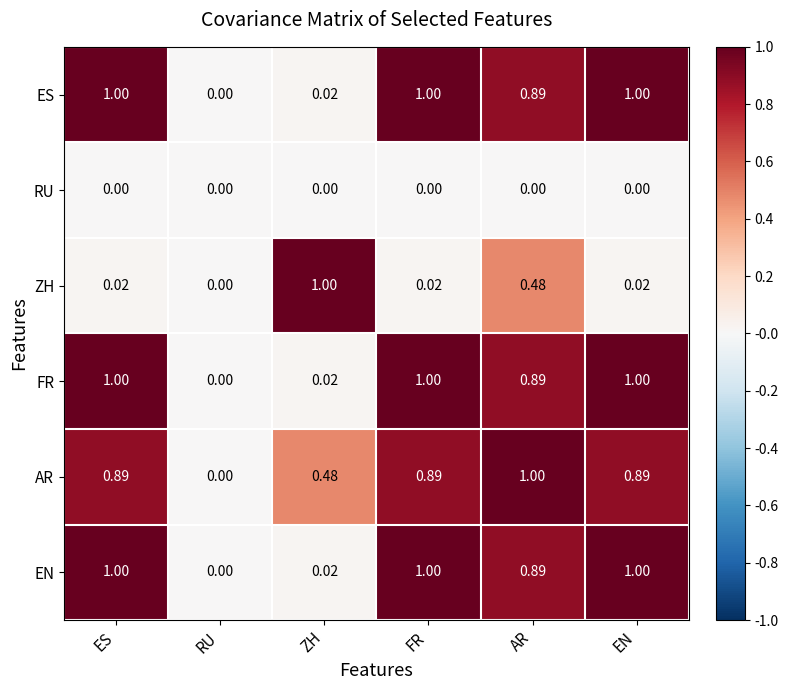

At which category is the sum across all series the highest?

AR